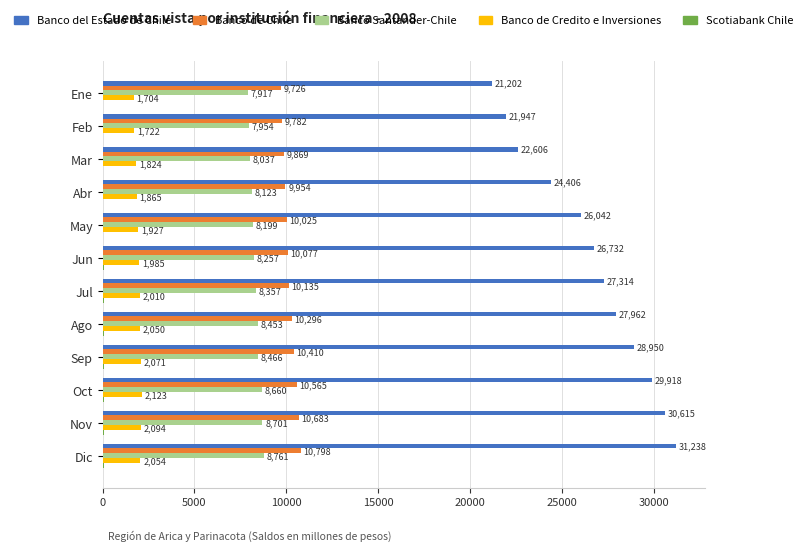

At which label is Banco de Chile closest to 10262?

Ago